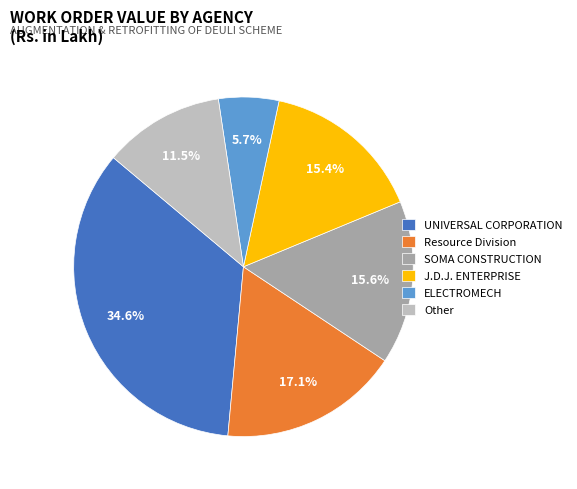

How many slices are in this pie chart?

6